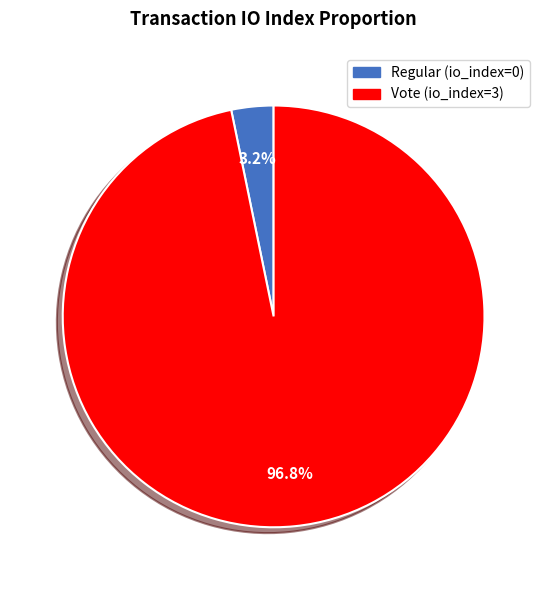

Is Regular the majority of the pie?

No